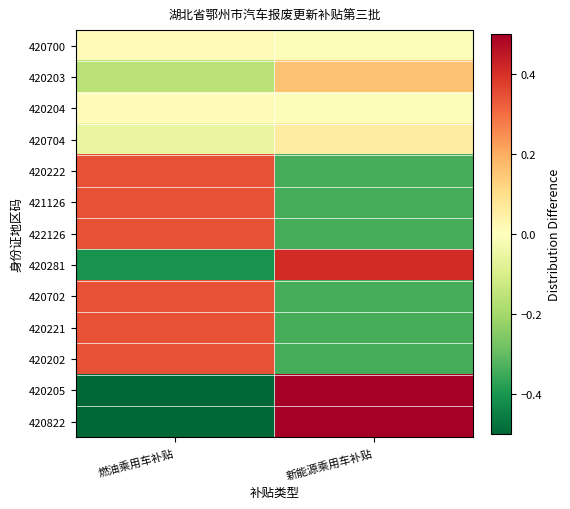

Reading left to right, what are all the values shown in this chart?

420700: 燃油乘用车补贴=0.0	新能源乘用车补贴=-0.0
420203: 燃油乘用车补贴=-0.2	新能源乘用车补贴=0.2
420204: 燃油乘用车补贴=0.0	新能源乘用车补贴=-0.0
420704: 燃油乘用车补贴=-0.1	新能源乘用车补贴=0.1
420222: 燃油乘用车补贴=0.3	新能源乘用车补贴=-0.3
421126: 燃油乘用车补贴=0.3	新能源乘用车补贴=-0.3
422126: 燃油乘用车补贴=0.3	新能源乘用车补贴=-0.3
420281: 燃油乘用车补贴=-0.4	新能源乘用车补贴=0.4
420702: 燃油乘用车补贴=0.3	新能源乘用车补贴=-0.3
420221: 燃油乘用车补贴=0.3	新能源乘用车补贴=-0.3
420202: 燃油乘用车补贴=0.3	新能源乘用车补贴=-0.3
420205: 燃油乘用车补贴=-0.7	新能源乘用车补贴=0.7
420822: 燃油乘用车补贴=-0.7	新能源乘用车补贴=0.7